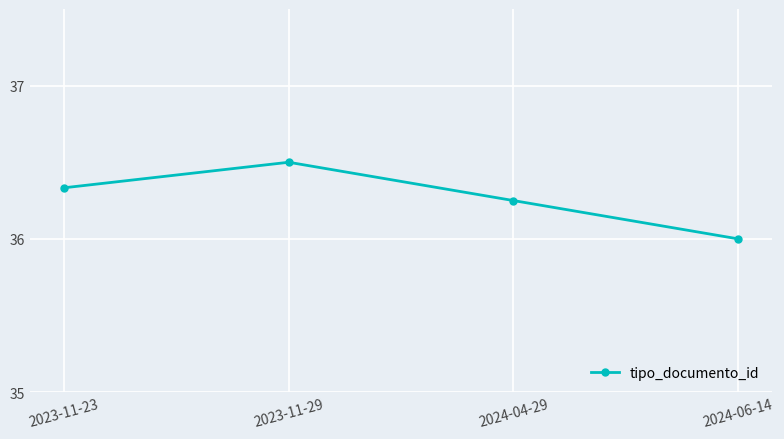

Approximately how many times larger is the value at 2024-06-14 compared to 2023-11-23?

1.0